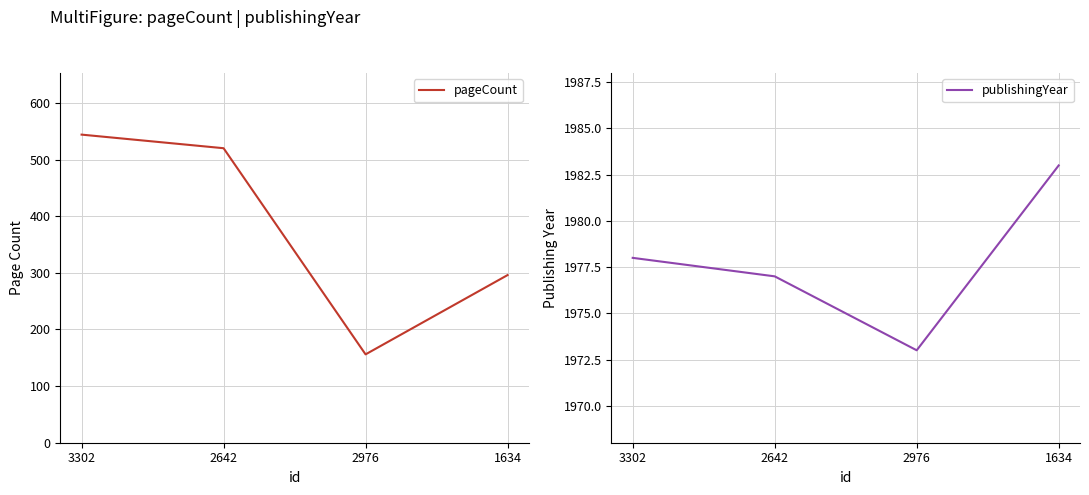

Which category has the lowest value in the publishingYear series?

2976